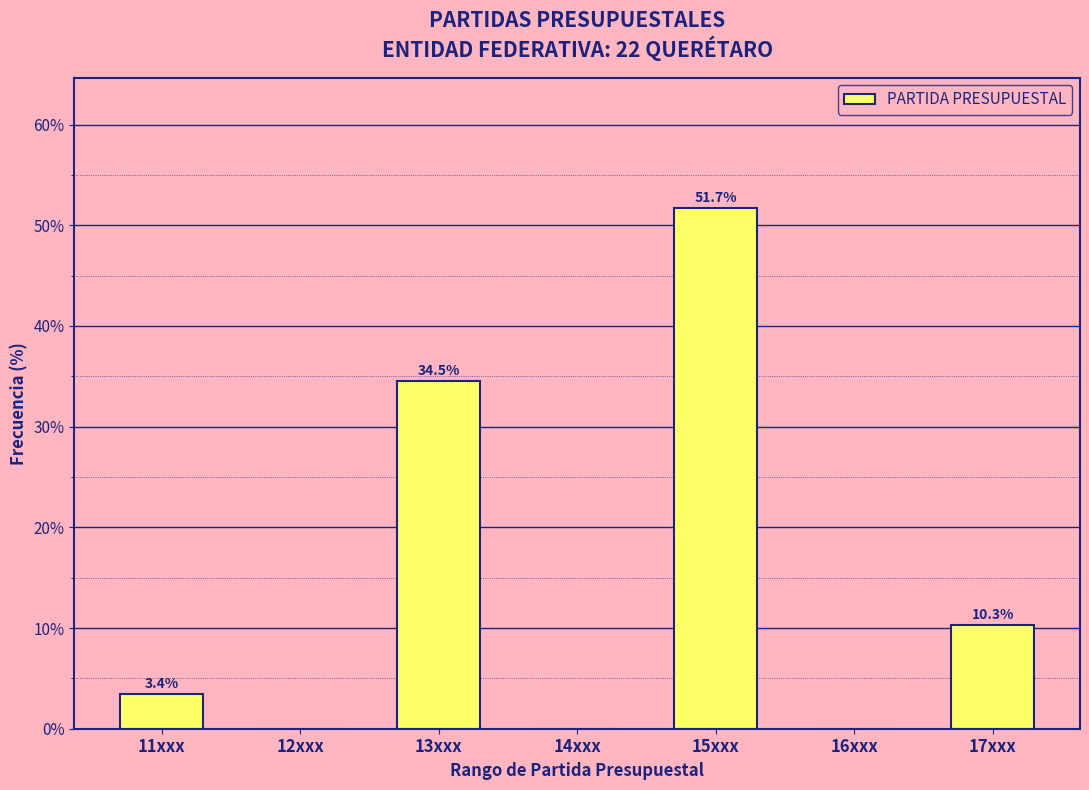

Reading left to right, what are all the values shown in this chart?

11xxx=3.4	12xxx=0.0	13xxx=34.5	14xxx=0.0	15xxx=51.7	16xxx=0.0	17xxx=10.3